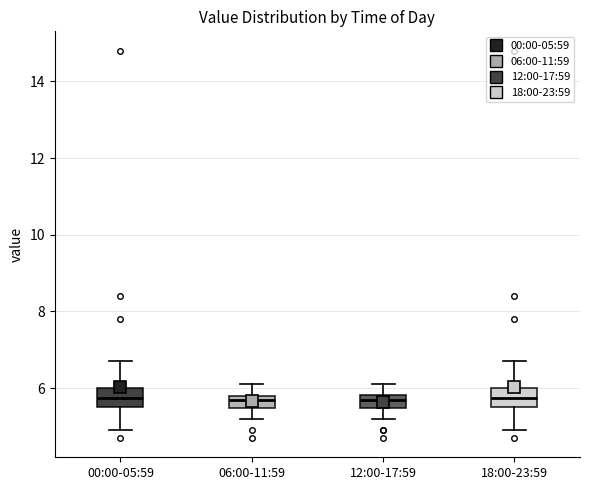

Where does the upper whisker of the box for 12:00-17:59 end on the y-axis? The values are not printed on the chart, so give them approximately, as read against the axis.

6.2